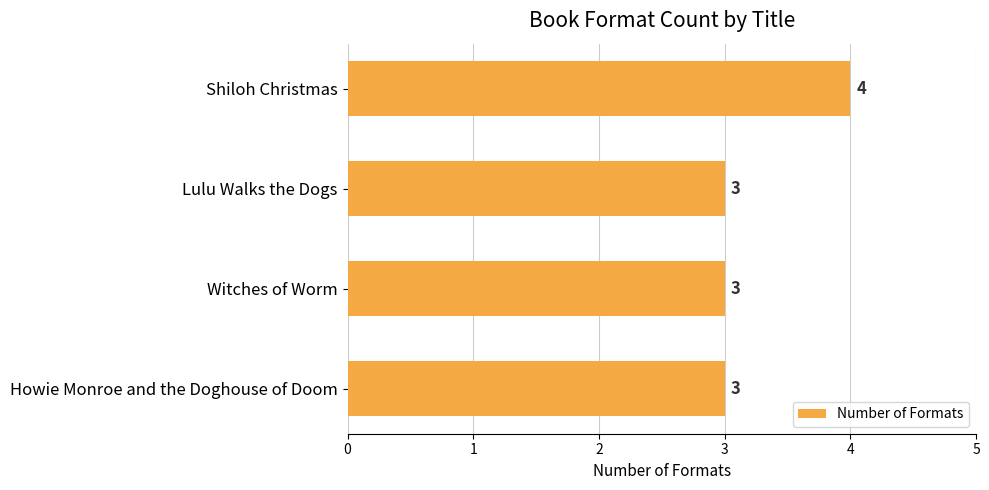

How many bars are there in total?

4